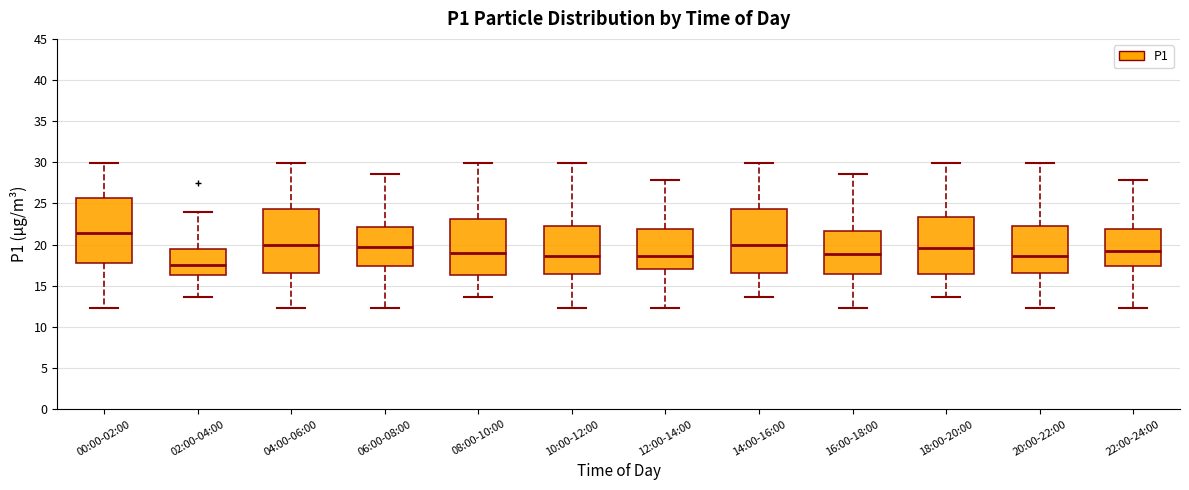

Reading left to right, transcribe this box plot: for each box, give where its median line is, the range the box spans, and where its two whiskers end, as read against the y-axis. The values are not printed on the chart, so give them approximately, as read against the axis.

00:00-02:00: median 21.5, box 17.5 to 25.5, whiskers 12.5 to 30.0
02:00-04:00: median 17.5, box 16.5 to 19.5, whiskers 13.5 to 24.0
04:00-06:00: median 20.0, box 16.5 to 24.5, whiskers 12.5 to 30.0
06:00-08:00: median 19.5, box 17.5 to 22.0, whiskers 12.5 to 28.5
08:00-10:00: median 19.0, box 16.5 to 23.0, whiskers 13.5 to 30.0
10:00-12:00: median 18.5, box 16.5 to 22.5, whiskers 12.5 to 30.0
12:00-14:00: median 18.5, box 17.0 to 22.0, whiskers 12.5 to 28.0
14:00-16:00: median 20.0, box 16.5 to 24.5, whiskers 13.5 to 30.0
16:00-18:00: median 19.0, box 16.5 to 21.5, whiskers 12.5 to 28.5
18:00-20:00: median 19.5, box 16.5 to 23.5, whiskers 13.5 to 30.0
20:00-22:00: median 18.5, box 16.5 to 22.5, whiskers 12.5 to 30.0
22:00-24:00: median 19.0, box 17.5 to 22.0, whiskers 12.5 to 28.0